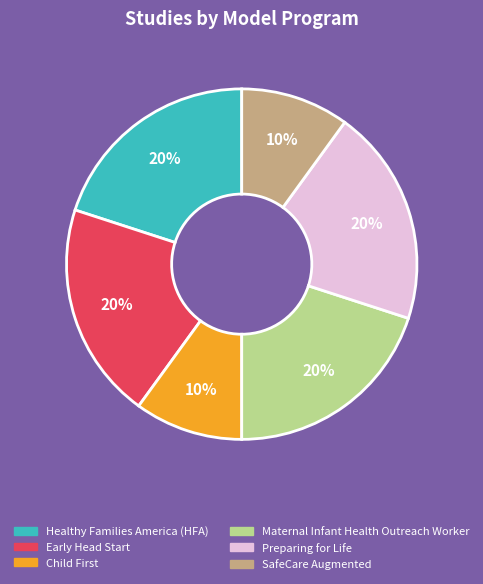

To the nearest percent, what is the difference between the largest and smallest slice percentages?

10%